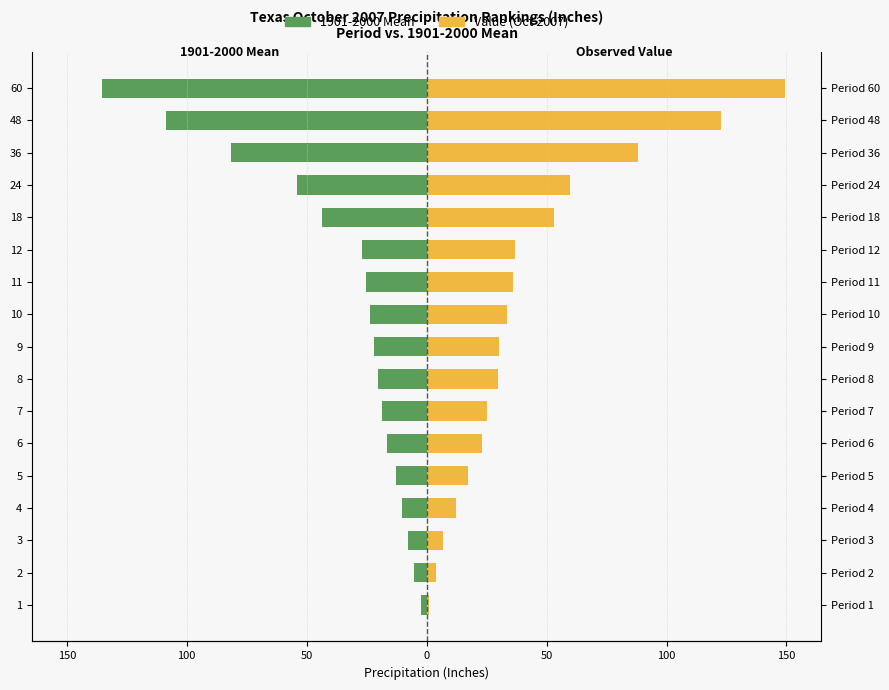

What are all the series names shown in the legend?

1901-2000 Mean, Value (Oct 2007)